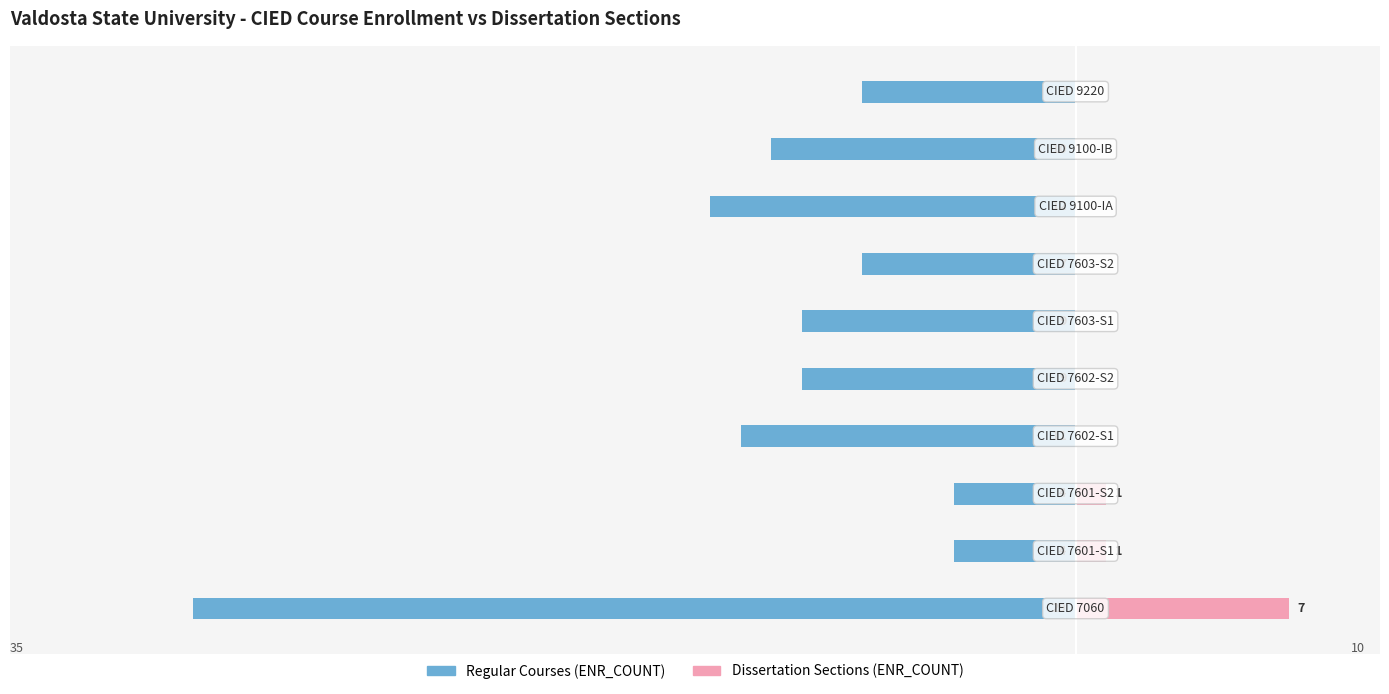

How many categories are shown in the chart?

10